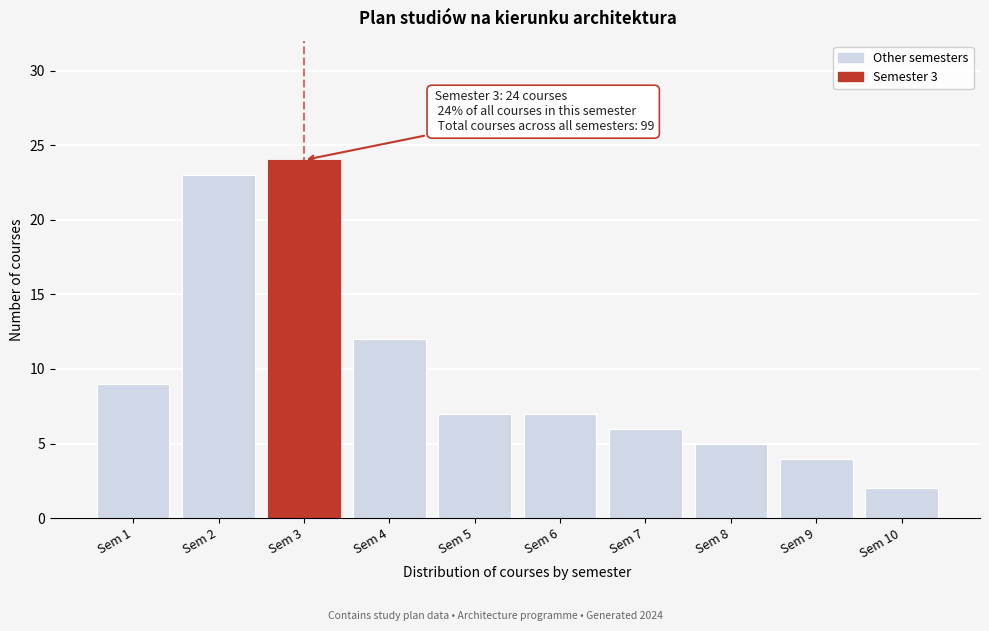

Reading left to right, transcribe all the data shown in this chart.

Sem 1=9	Sem 2=23	Sem 3=24	Sem 4=12	Sem 5=7	Sem 6=7	Sem 7=6	Sem 8=5	Sem 9=4	Sem 10=2